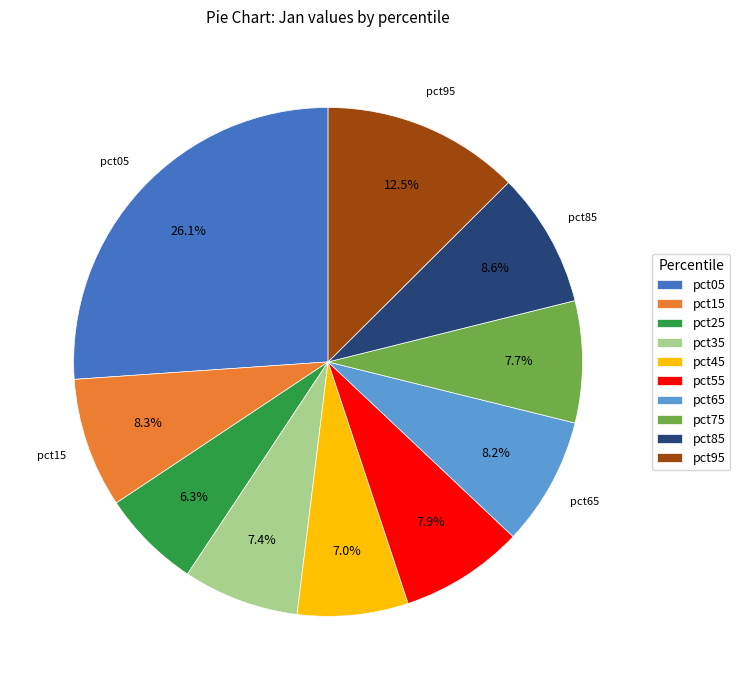

What is the largest slice in the pie chart?

pct05